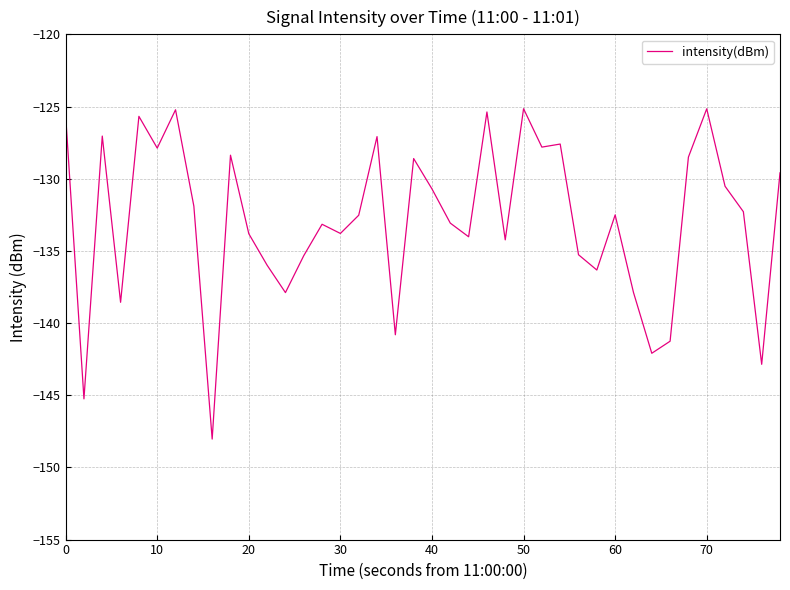

What is the greatest value displayed?

-125.2